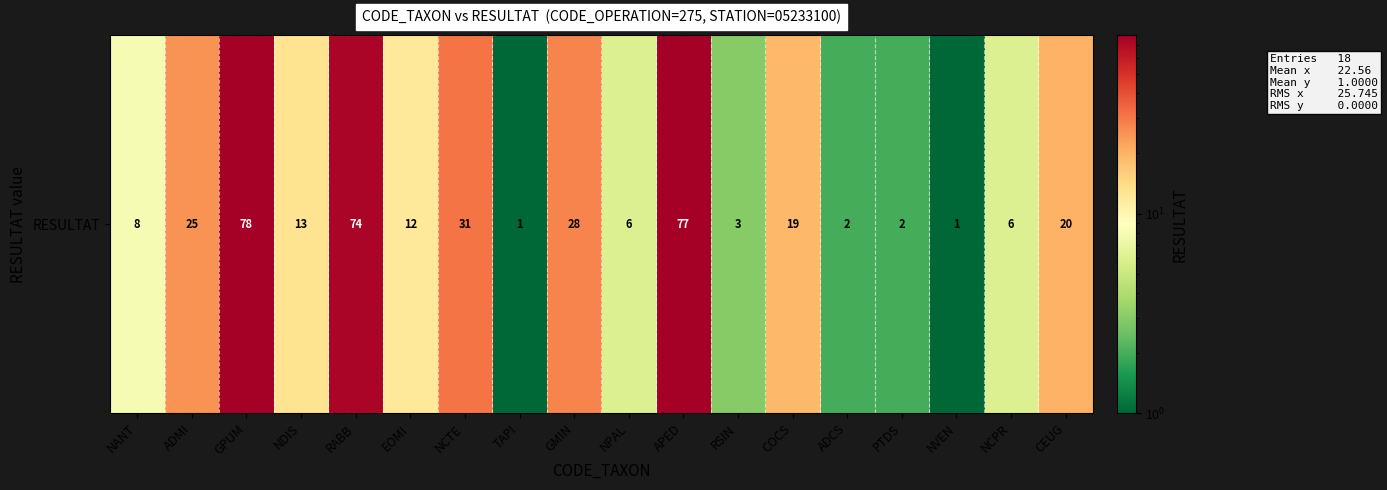

What is the approximate value at GPUM?

78